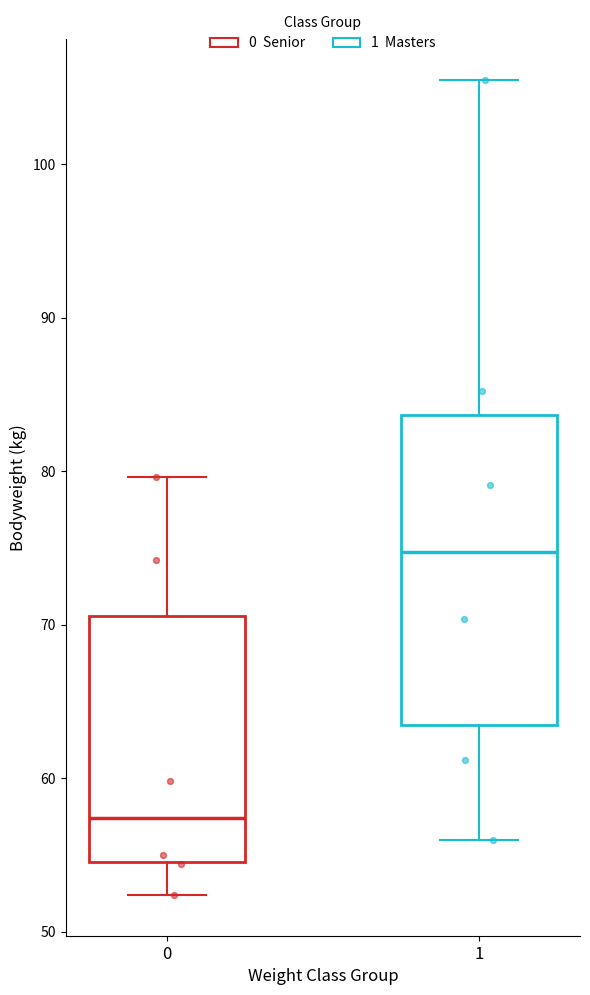

Comparing the boxes themselves (not the whiskers), which one is the tallest?

1